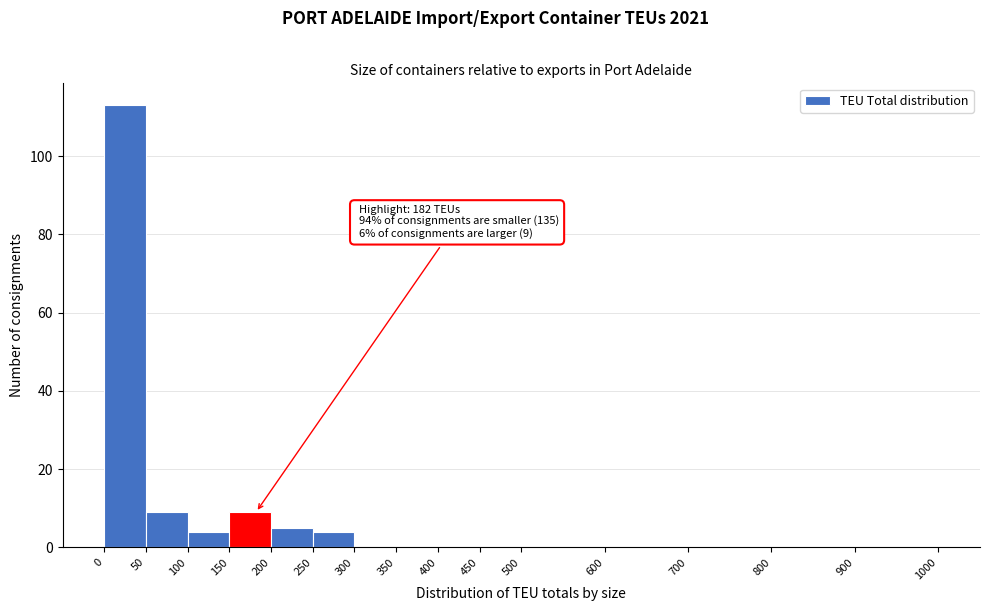

Over which range of the x-axis is the bar tallest?

0 to 50